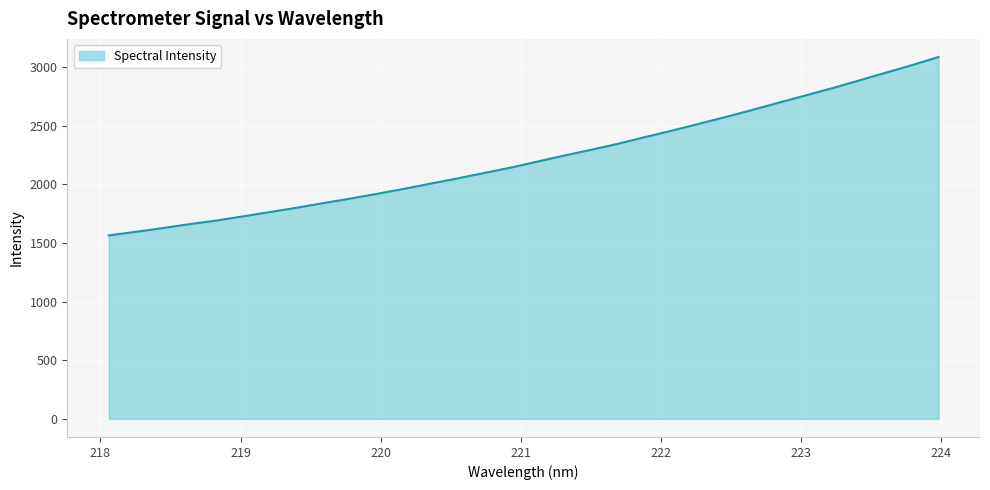

What is the smallest value displayed?

1563.8